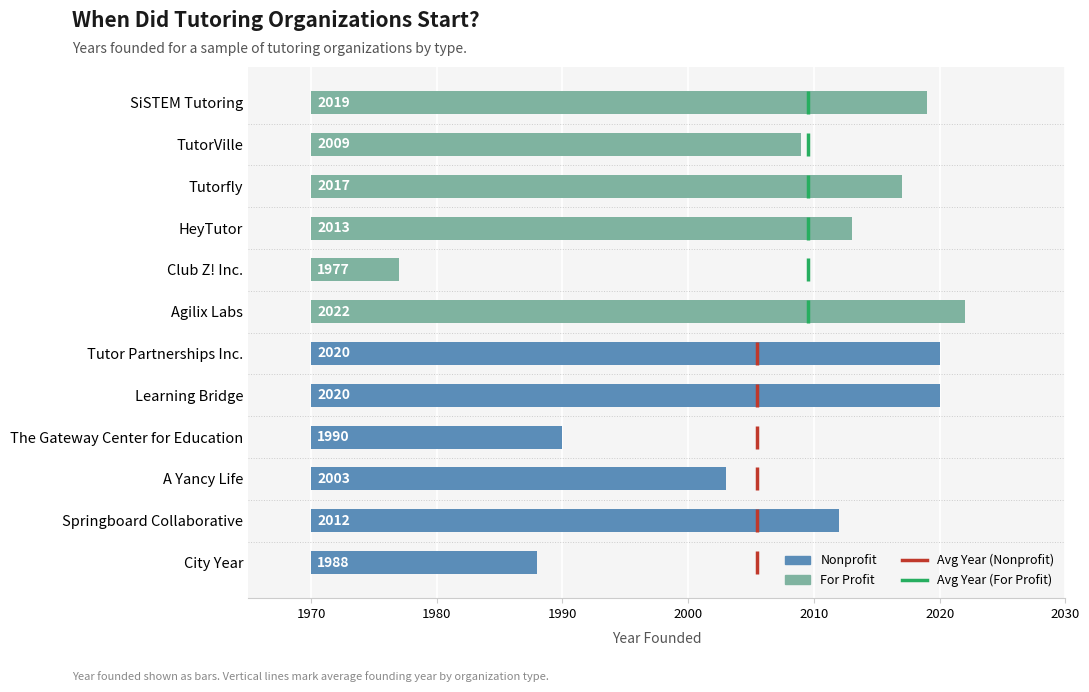

Rank the series by their average value, from lowest to highest.

year_started, for_profit_years